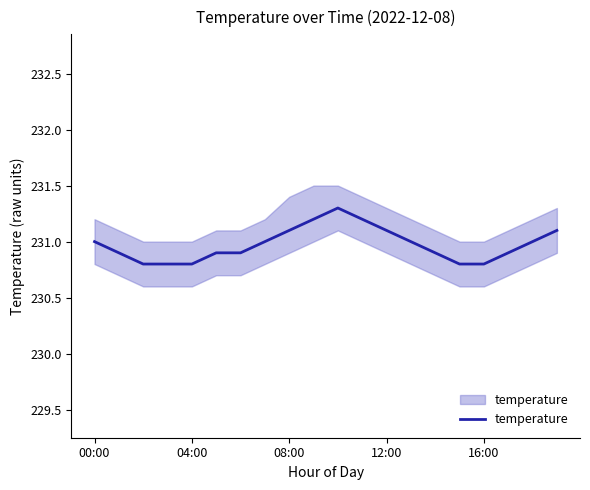

At which label is the value closest to 231?

00:00